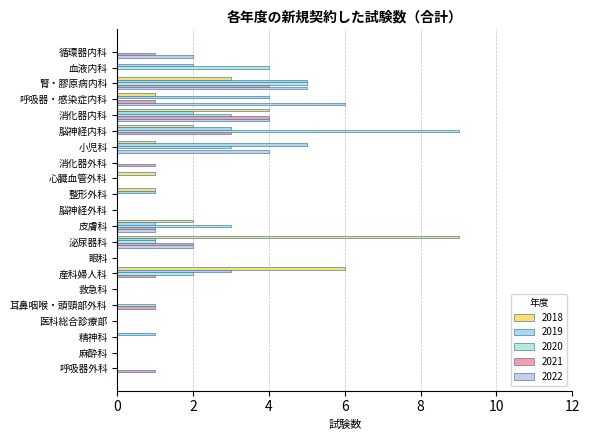

Count the 2022 values in the range 0 to 2.

17